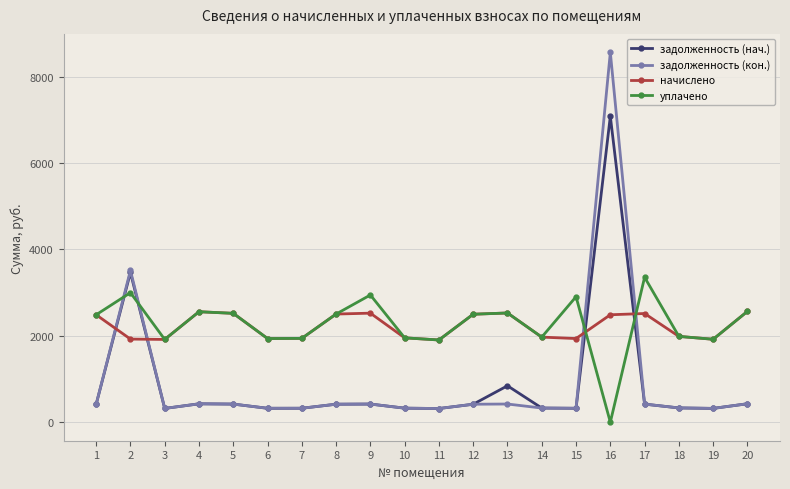

At which label does начислено first exceed 2488?

1